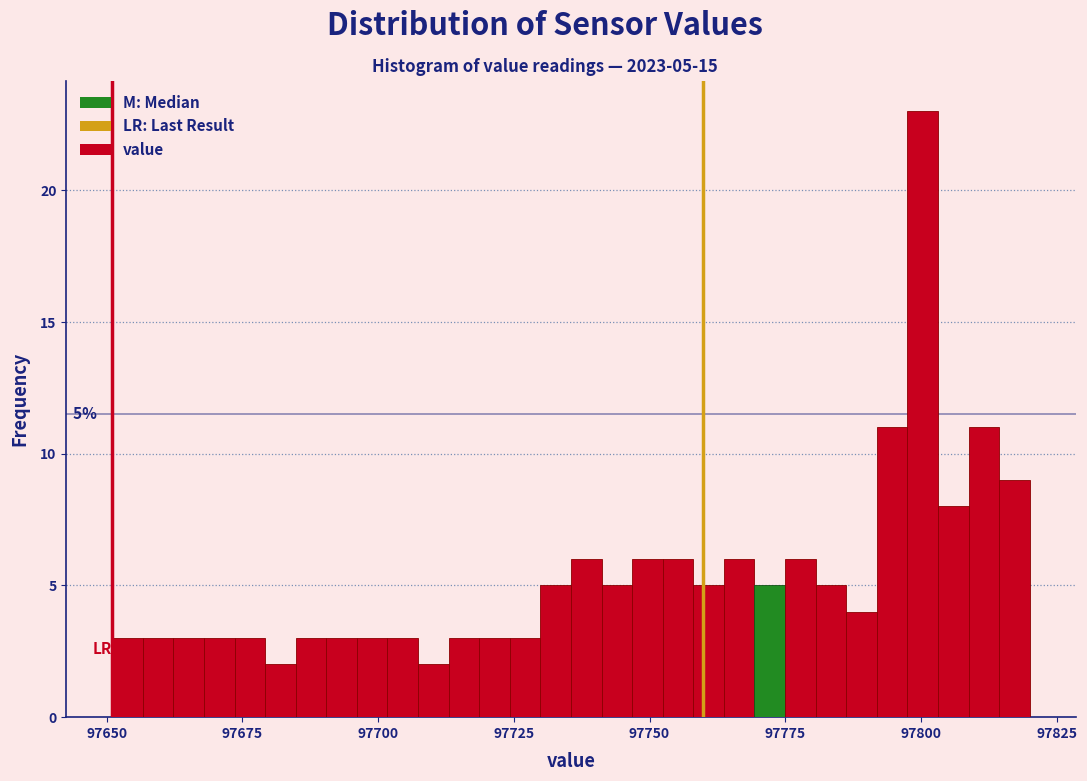

Read against the x-axis, roughly where is the centre of the tallest bar?

97800